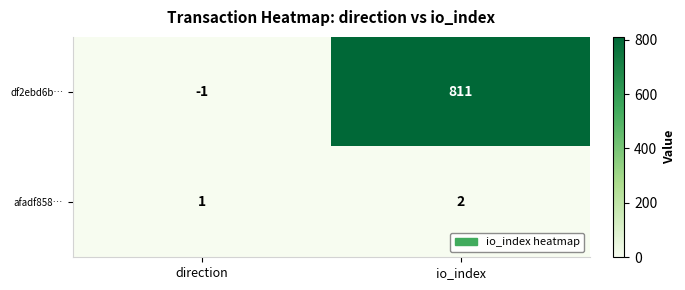

What is the average value of the df2ebd6b… series?

405